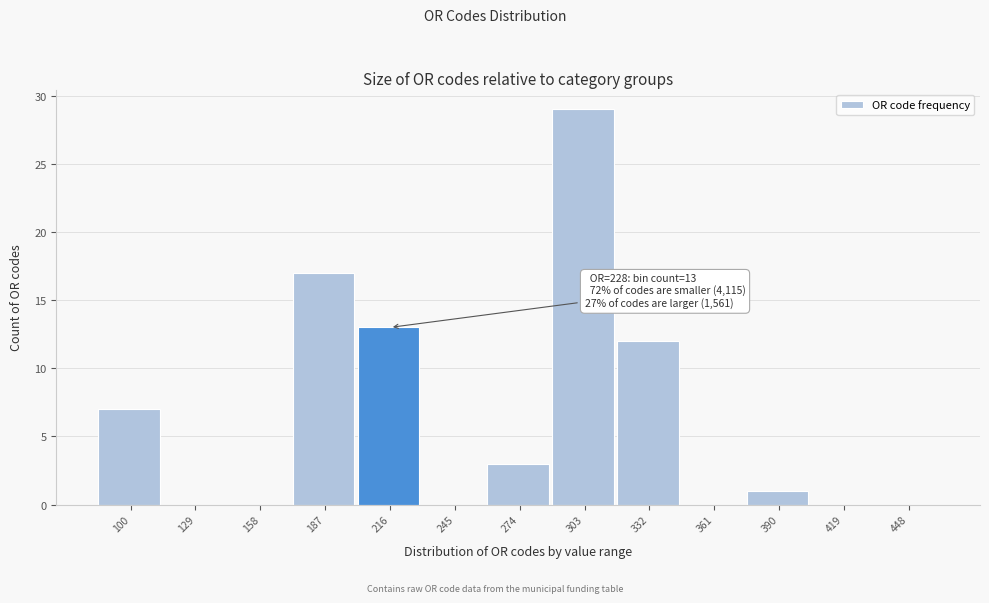

Reading left to right, list all the values displayed in this chart.

100=7	129=0	158=0	187=17	216=13	245=0	274=3	303=29	332=12	361=0	390=1	419=0	448=0